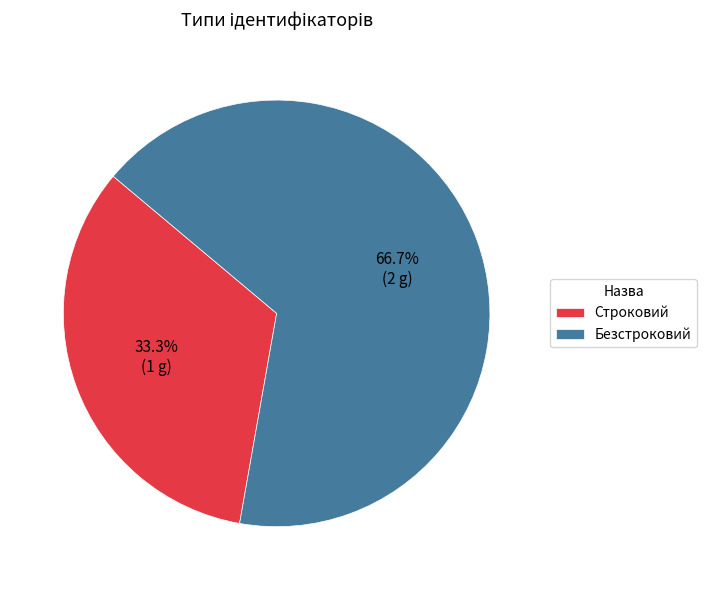

How many slices are in this pie chart?

2